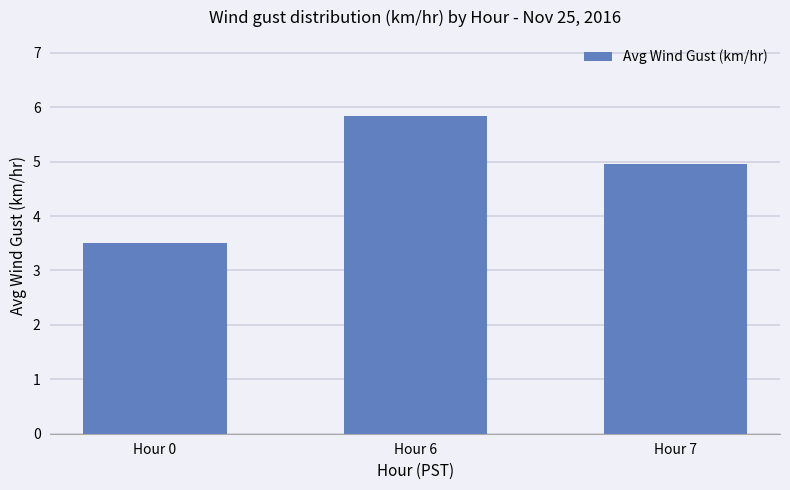

What is the change in value from Hour 0 to Hour 6?

+2.3